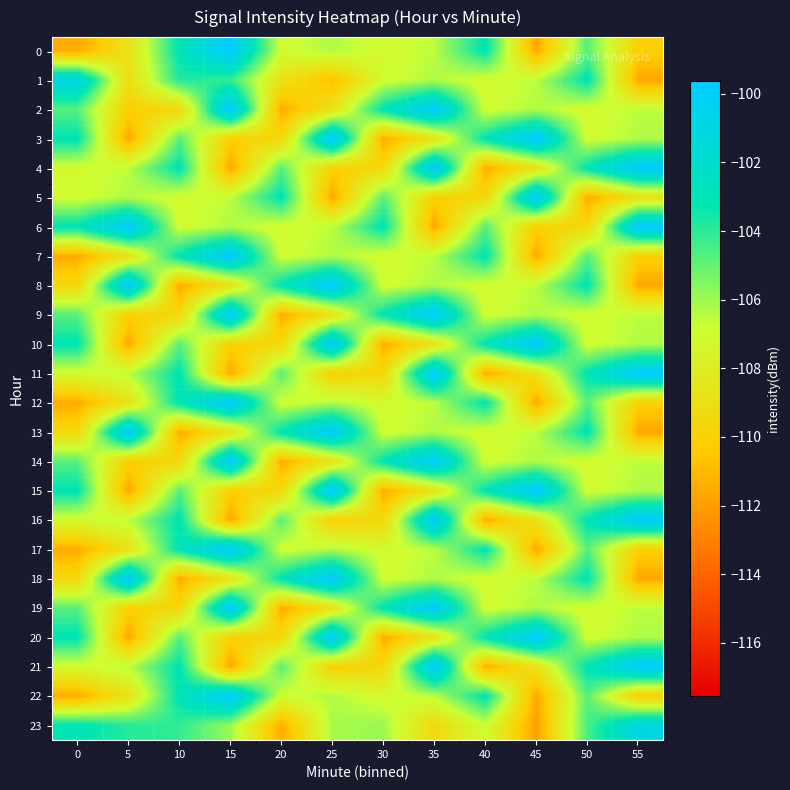

Which category has the lowest value across all series?

45